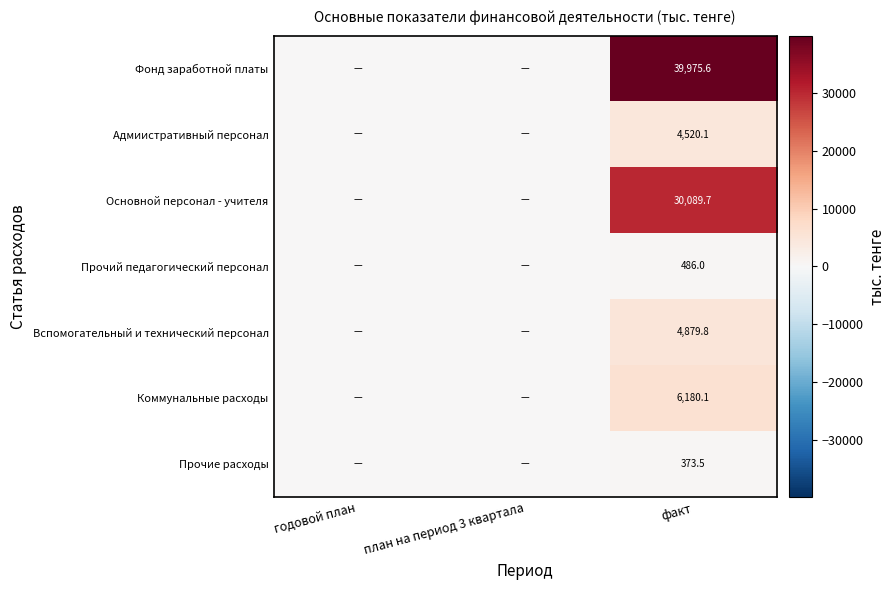

What is the total value across all series at факт?

86504.8